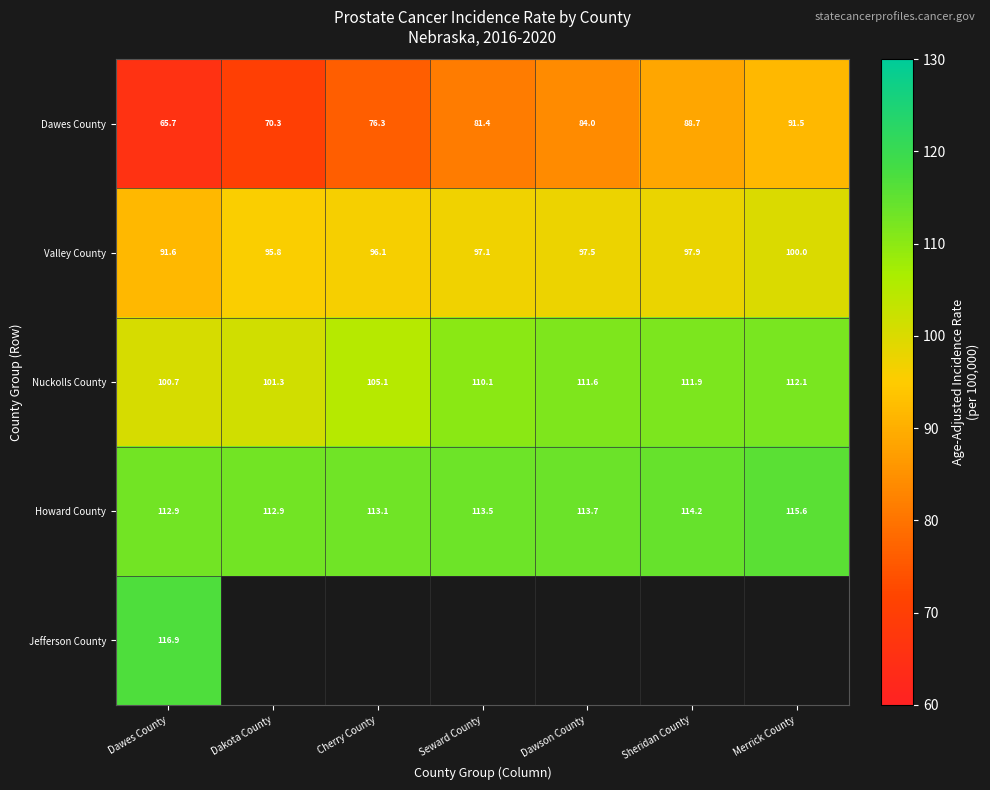

Read the Valley County value at Merrick County.

100.0